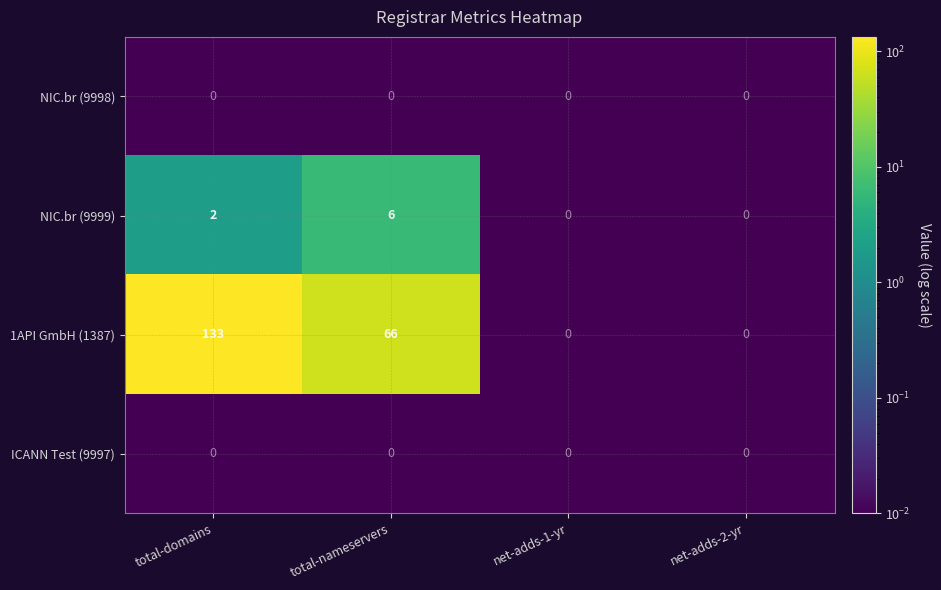

Which series changed the most between total-domains and total-nameservers?

1API GmbH (1387)